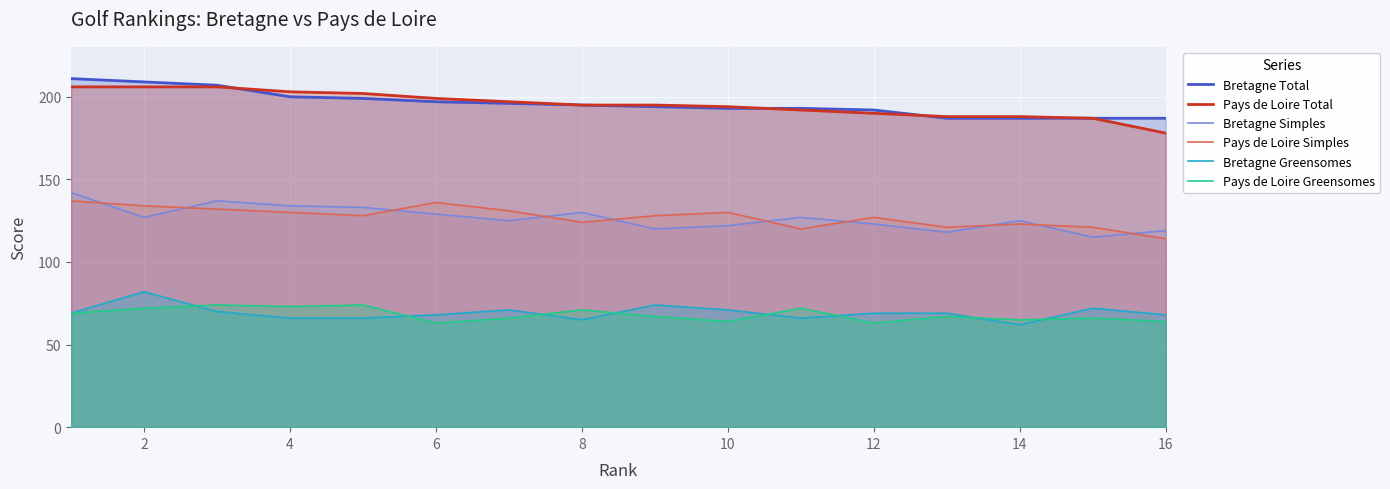

What is the value of the Bretagne Total point at the 16th from the left?

187